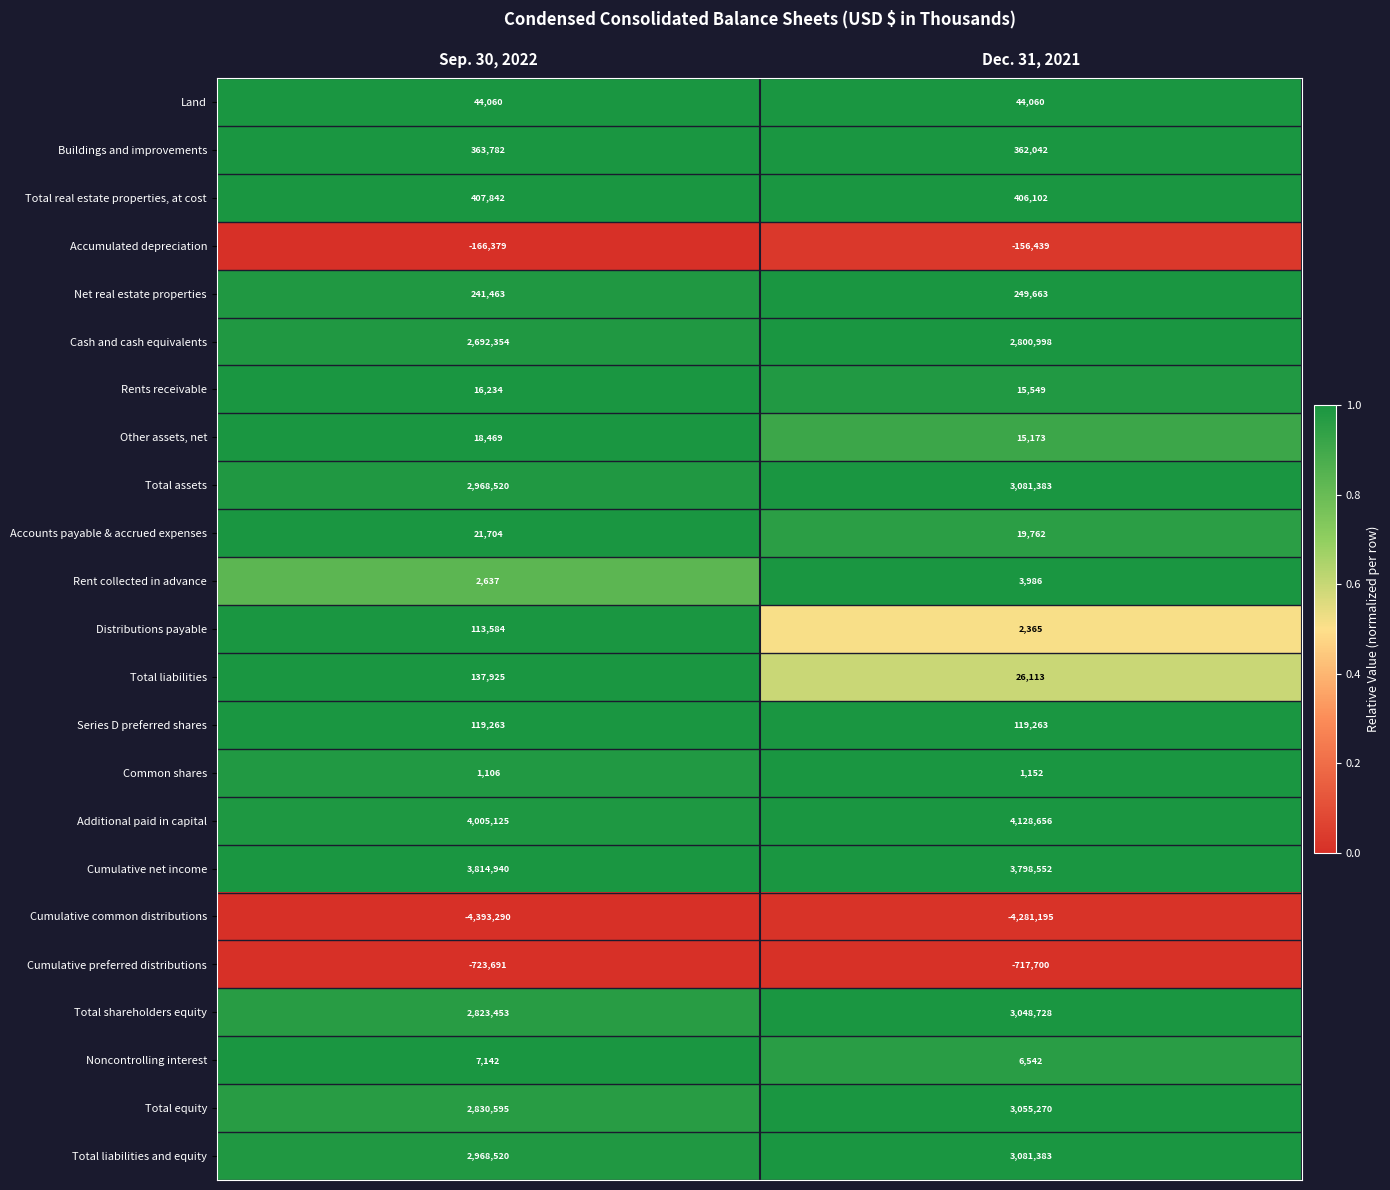

At which category is the sum across all series the highest?

Dec. 31, 2021